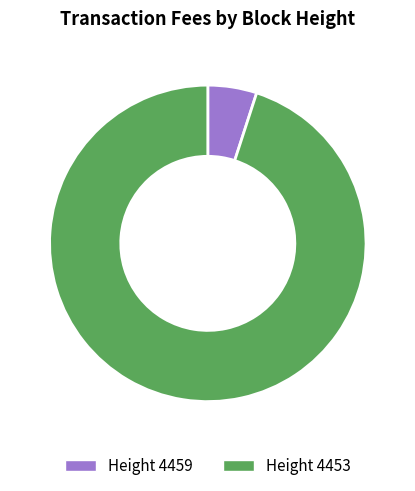

Does any single category account for the majority?

Yes